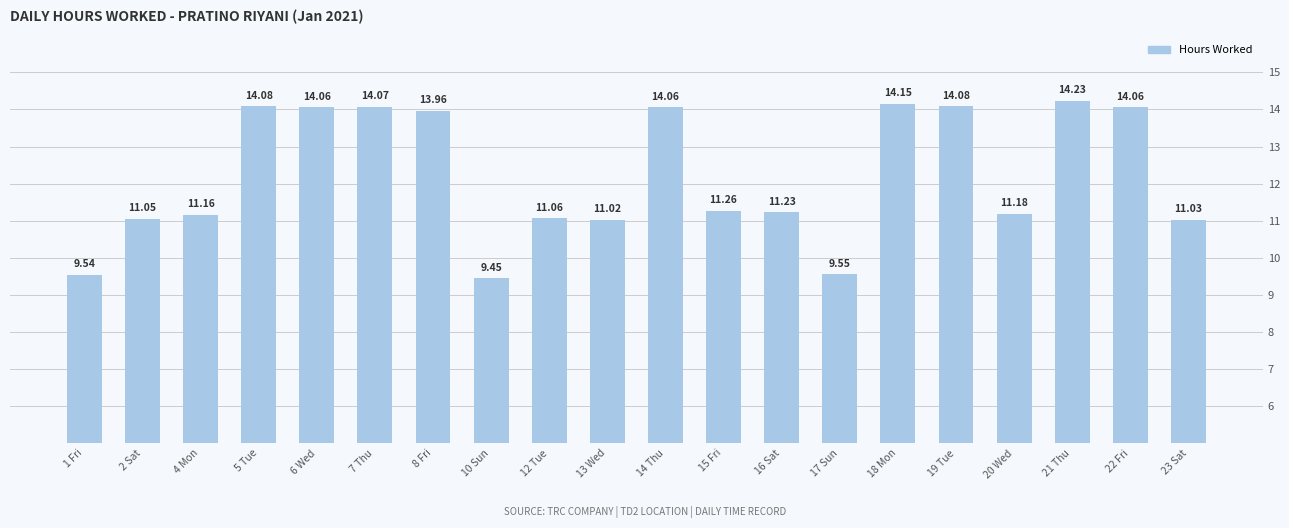

How many data points are less than 11?

3